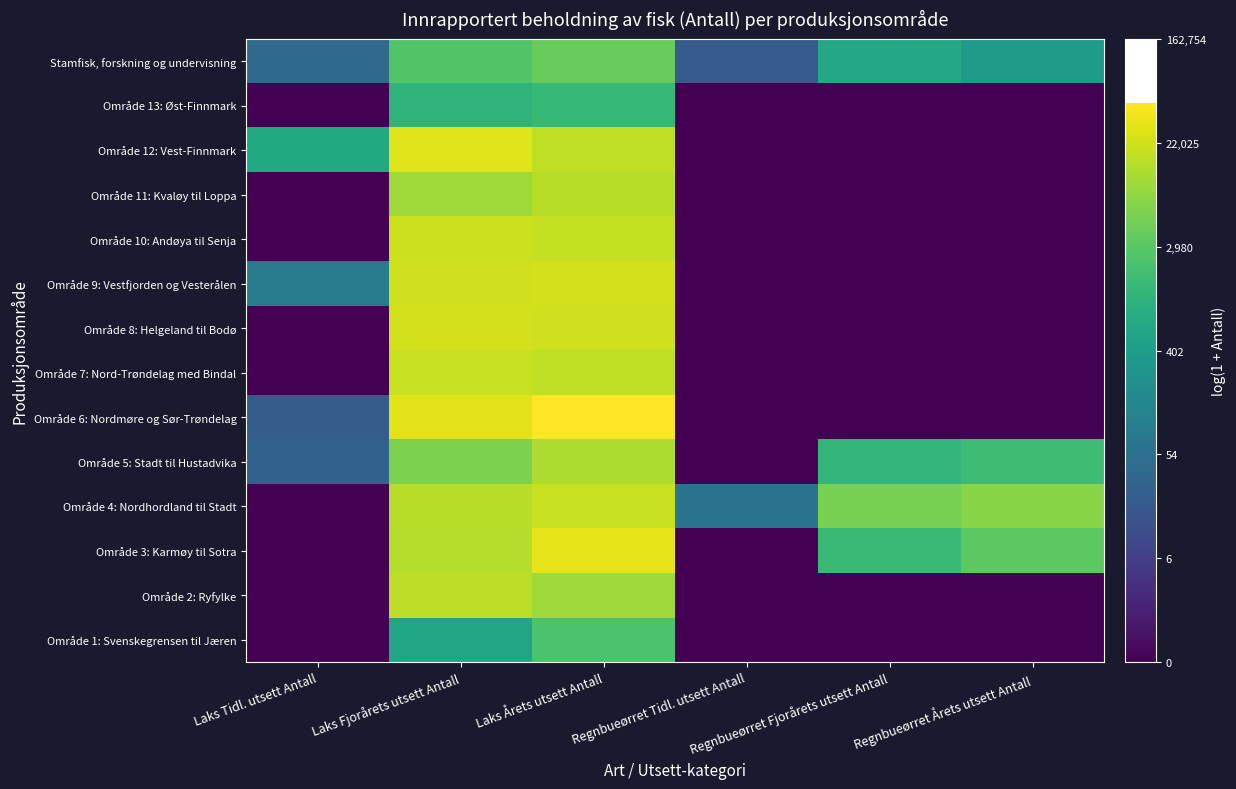

What is the total value across all series at Regnbueørret Tidl. utsett Antall?

7.2